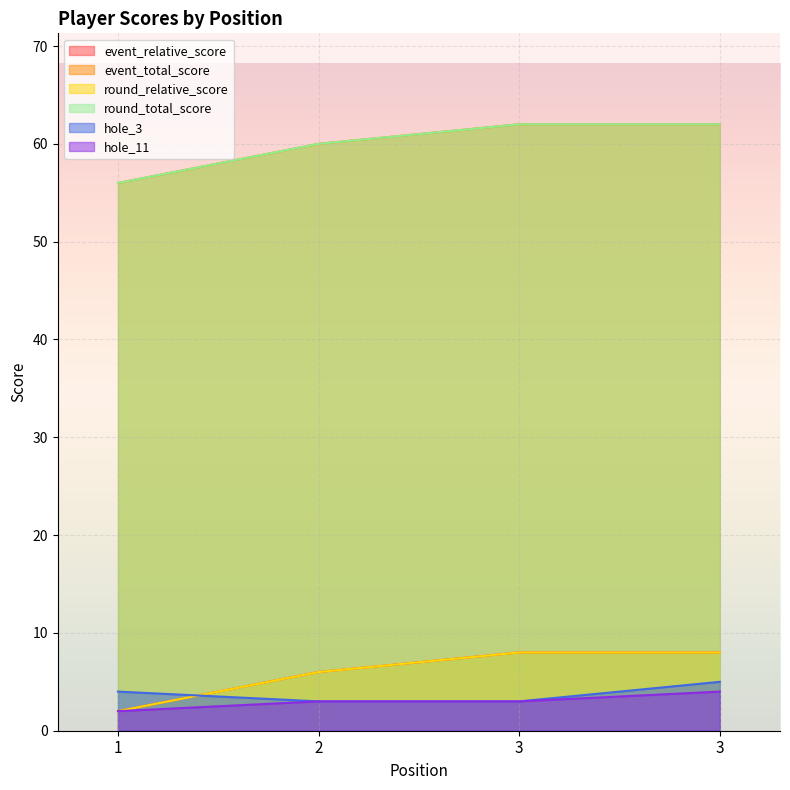

Count the event_total_score values in the range 60 to 62.

3